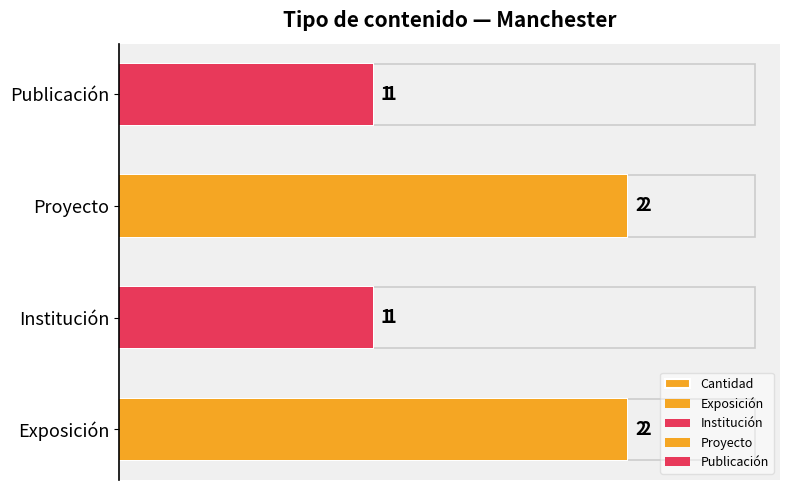

Reading left to right, what are all the values shown in this chart?

2	1	2	1